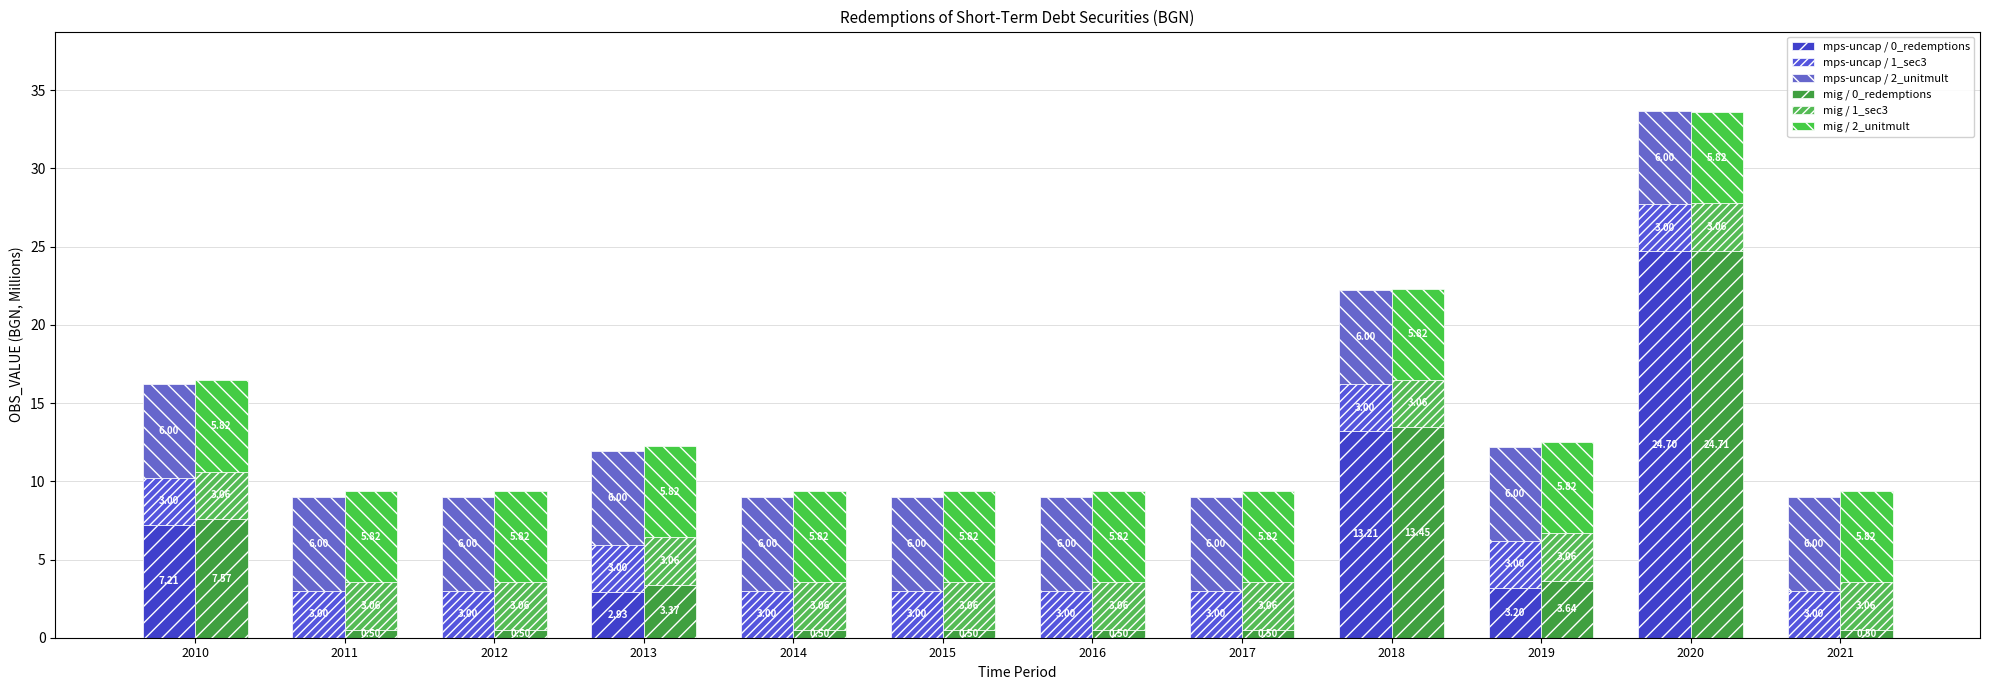

The value of mps-uncap / 0_redemptions at 2010 is 3.4. True or false?

False